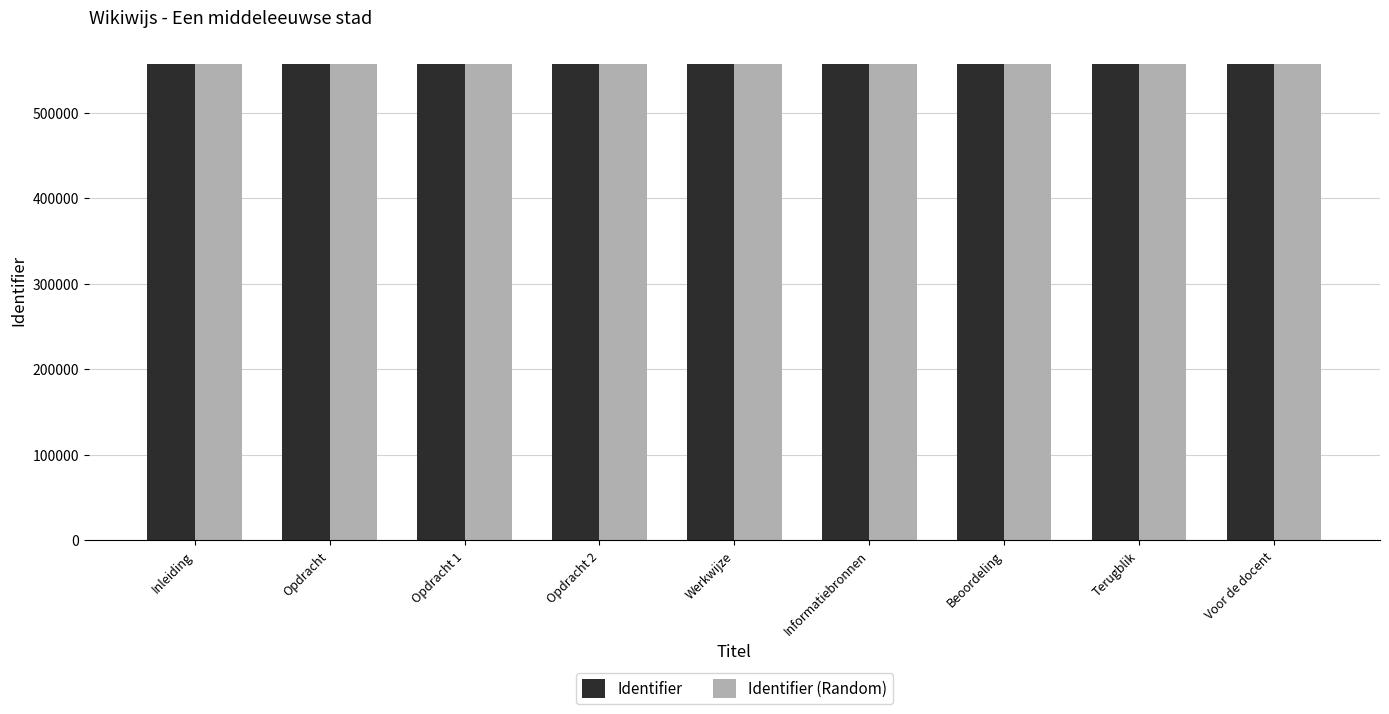

What is the greatest value displayed?

557169